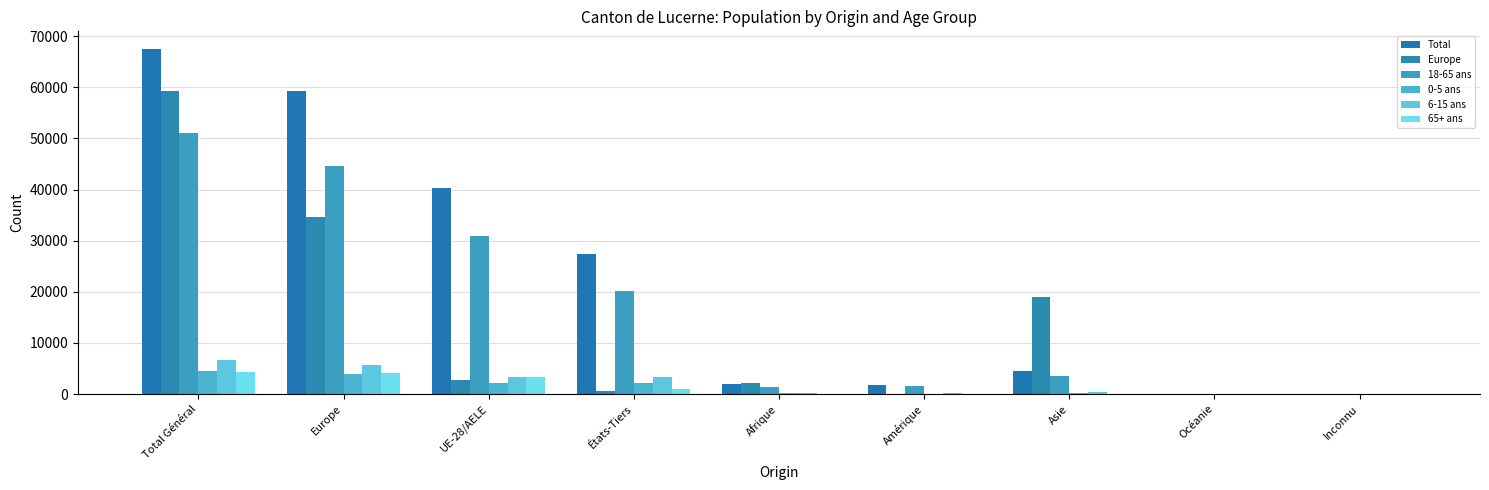

Rank the categories by Europe value from lowest to highest.

Océanie, Inconnu, Amérique, États-Tiers, Afrique, UE-28/AELE, Asie, Europe, Total Général